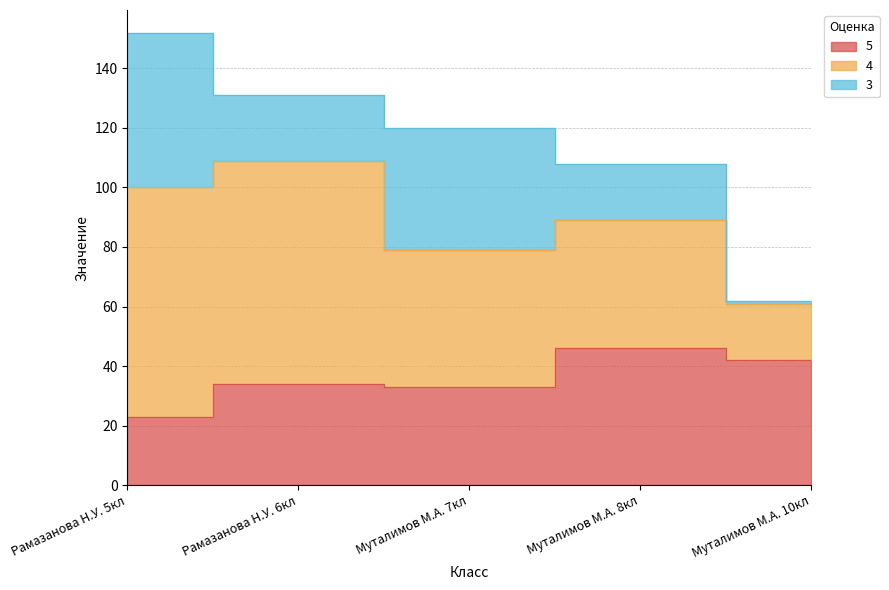

Which has a higher value, Муталимов М.А. 7кл or Рамазанова Н.У. 6кл?

Рамазанова Н.У. 6кл